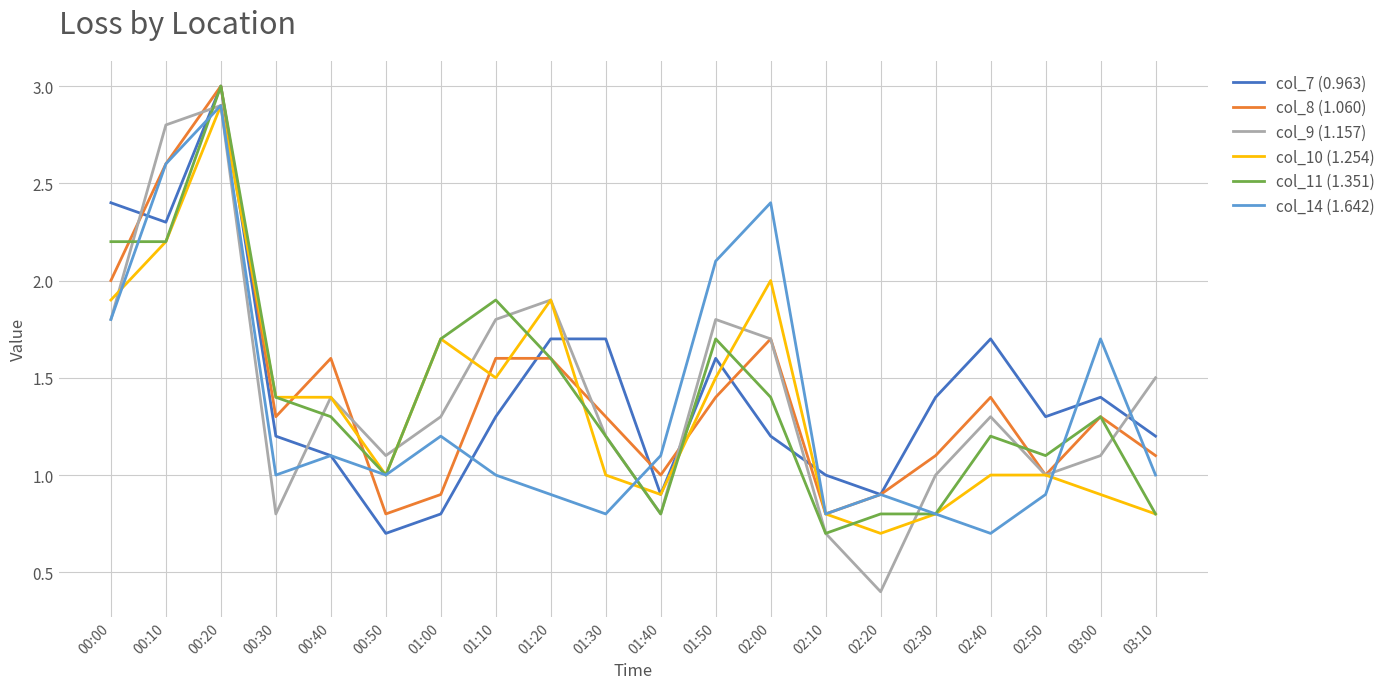

What is the sum of the col_8 (1.060) values at 03:00 and 01:40?

2.3